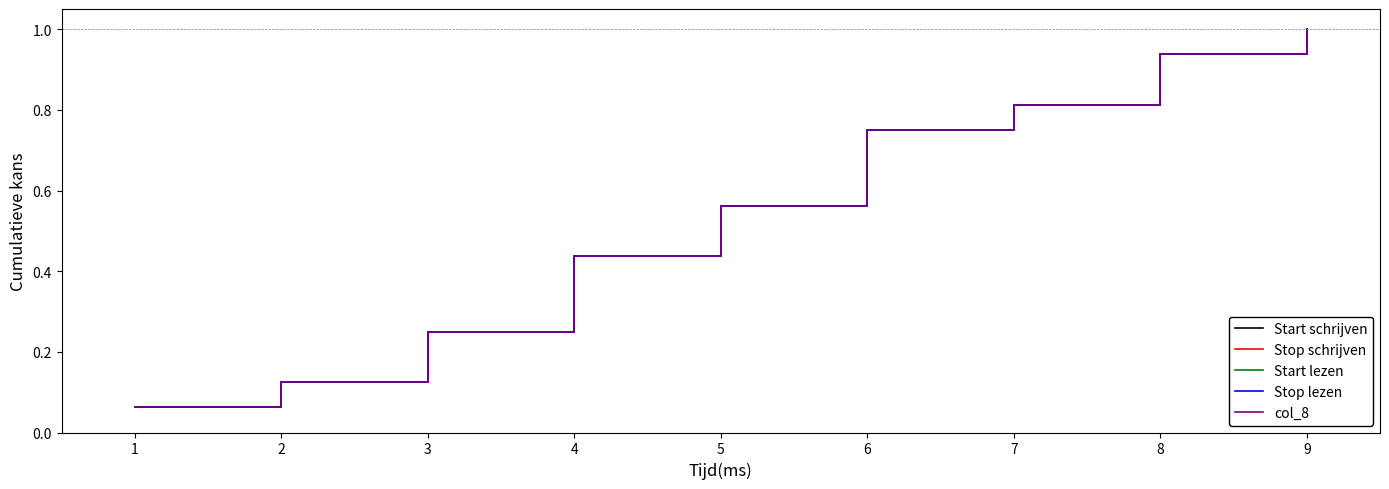

Which series has the widest spread of values?

Start schrijven